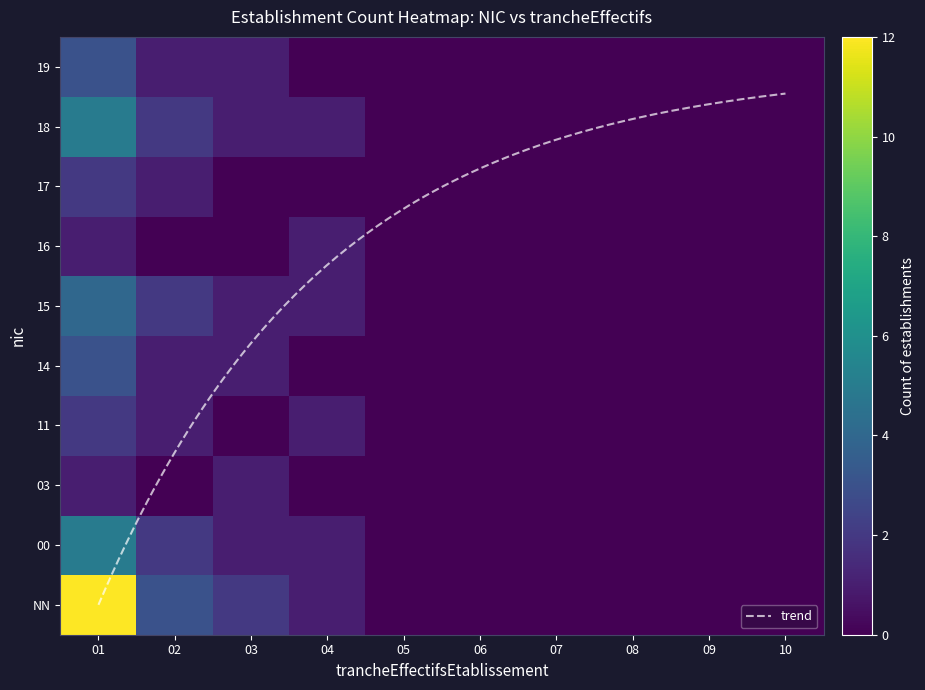

Which category has the highest value in the 14 series?

01